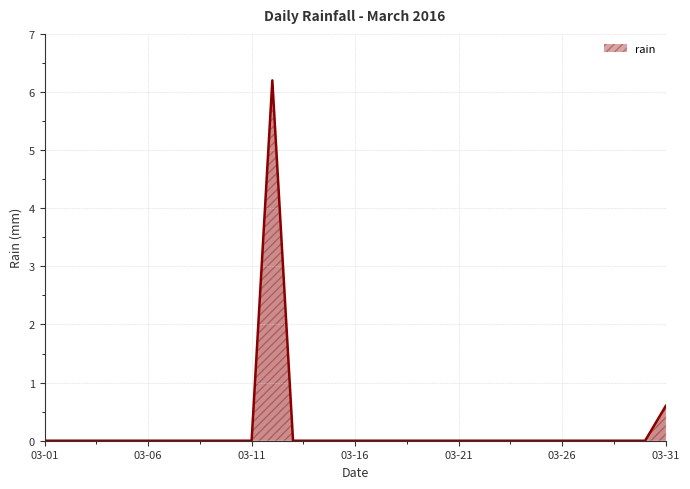

What is the greatest value displayed?

6.2